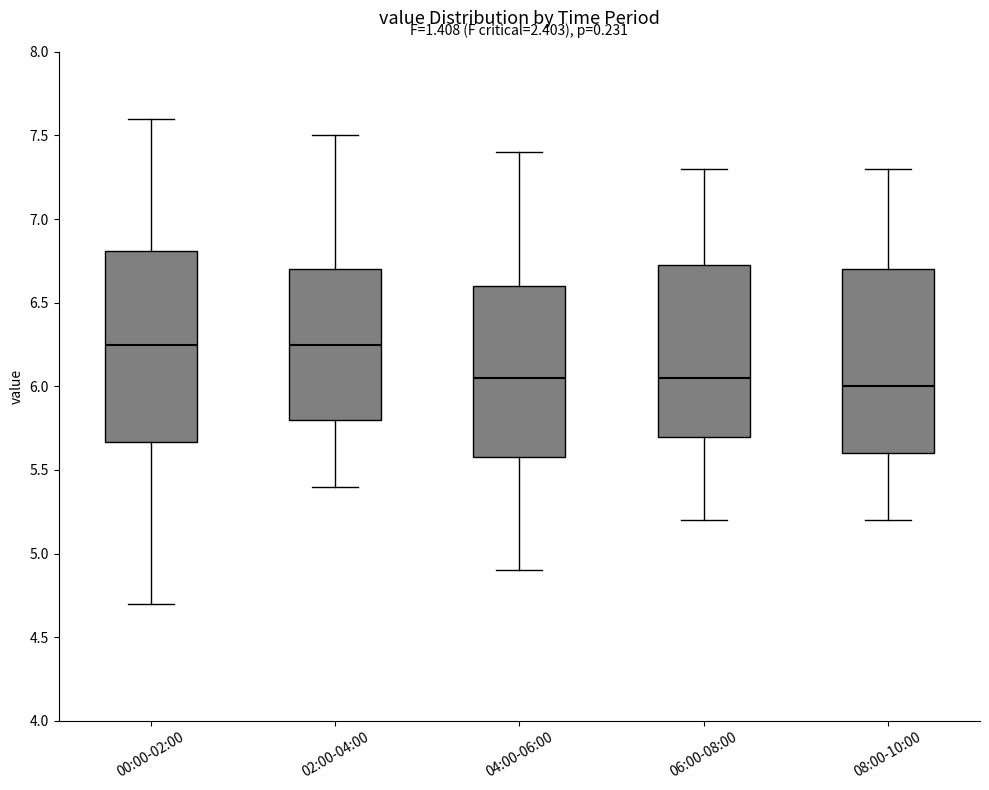

Reading left to right, transcribe this box plot: for each box, give where its median line is, the range the box spans, and where its two whiskers end, as read against the y-axis. The values are not printed on the chart, so give them approximately, as read against the axis.

00:00-02:00: median 6.25, box 5.65 to 6.80, whiskers 4.70 to 7.60
02:00-04:00: median 6.25, box 5.80 to 6.70, whiskers 5.40 to 7.50
04:00-06:00: median 6.05, box 5.60 to 6.60, whiskers 4.90 to 7.40
06:00-08:00: median 6.05, box 5.70 to 6.75, whiskers 5.20 to 7.30
08:00-10:00: median 6.00, box 5.60 to 6.70, whiskers 5.20 to 7.30